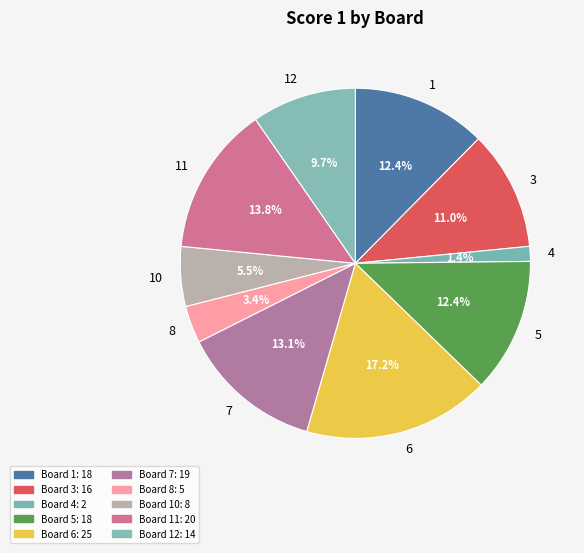

How many segments does this pie chart have?

10